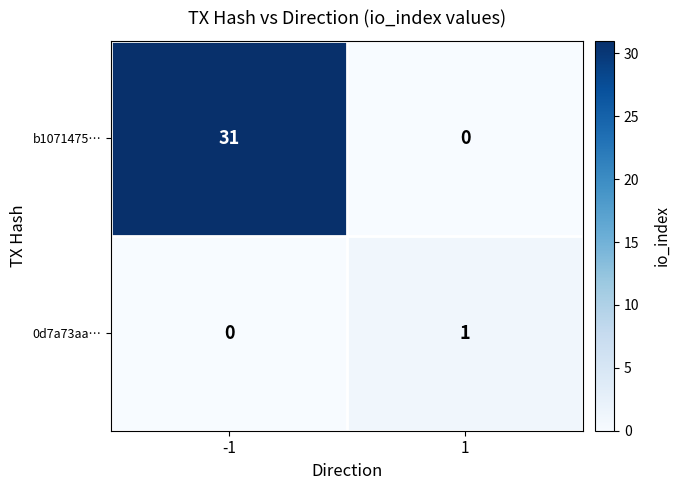

Which series has the largest total across all categories?

b1071475…